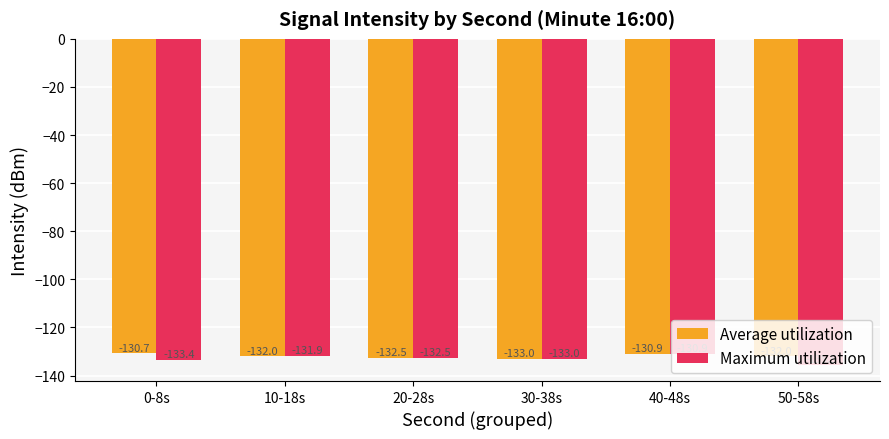

Which label corresponds to the largest value in the chart?

0-8s